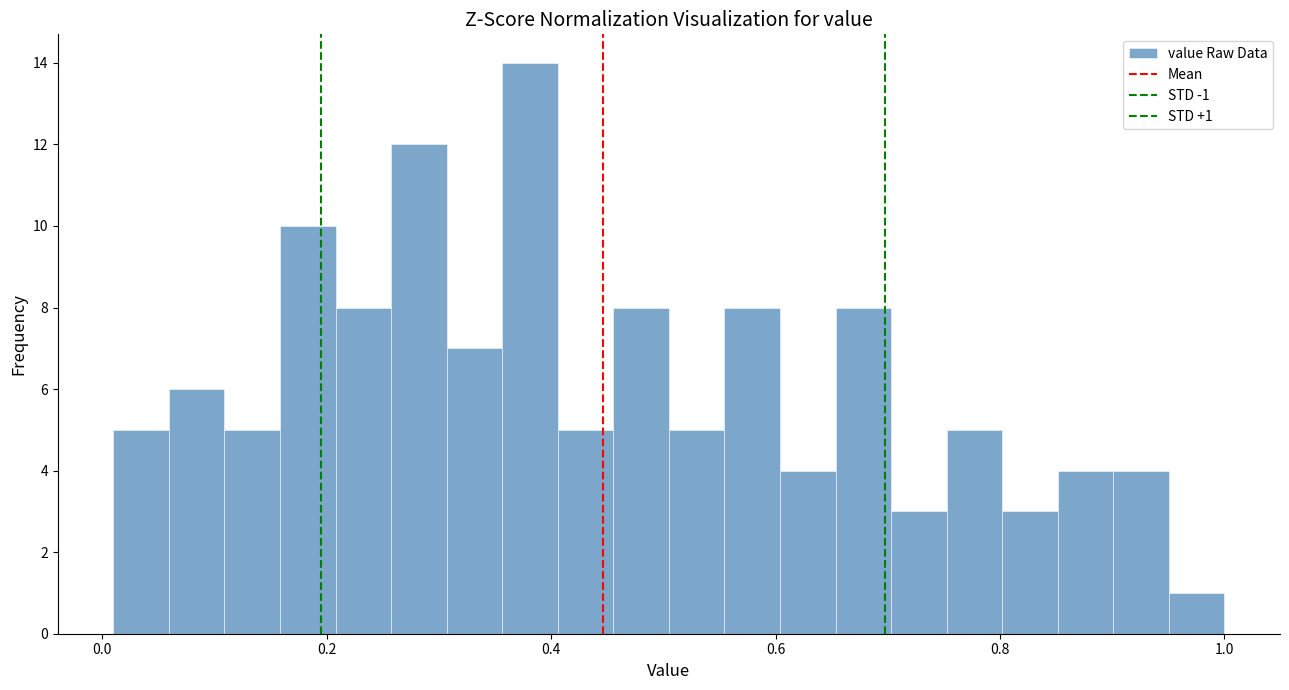

Read against the x-axis, roughly where is the centre of the tallest bar?

0.38